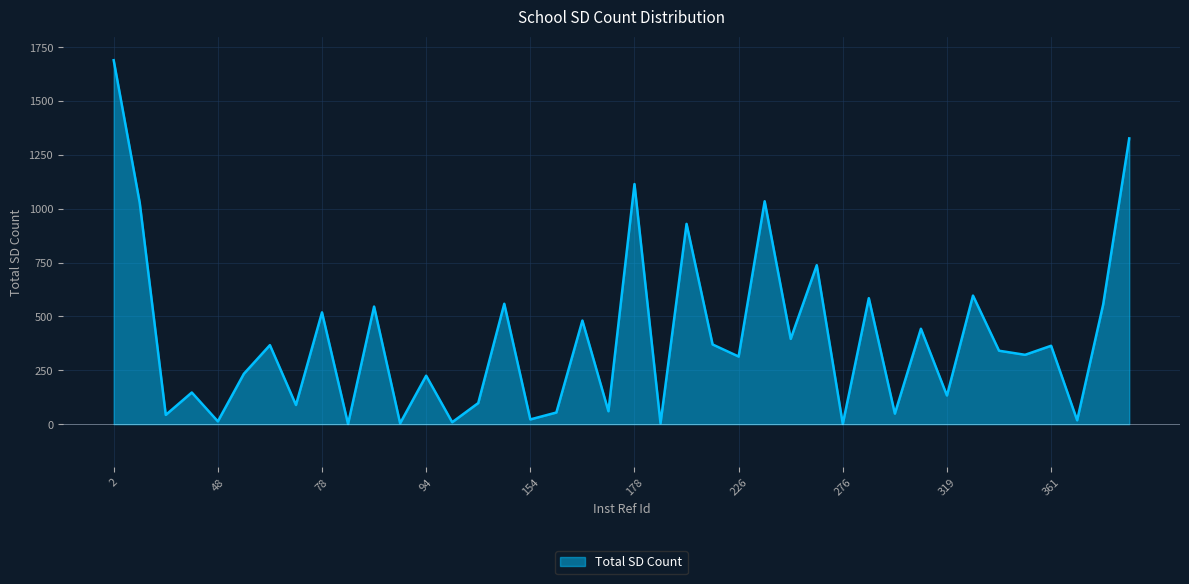

What is the smallest value displayed?

1